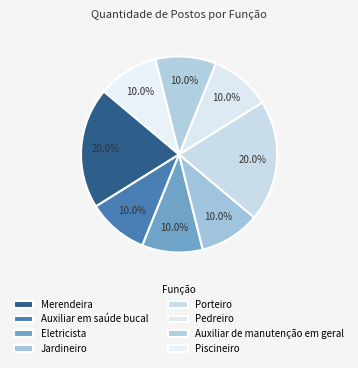

Is it true that Pedreiro is 10% of the pie?

True